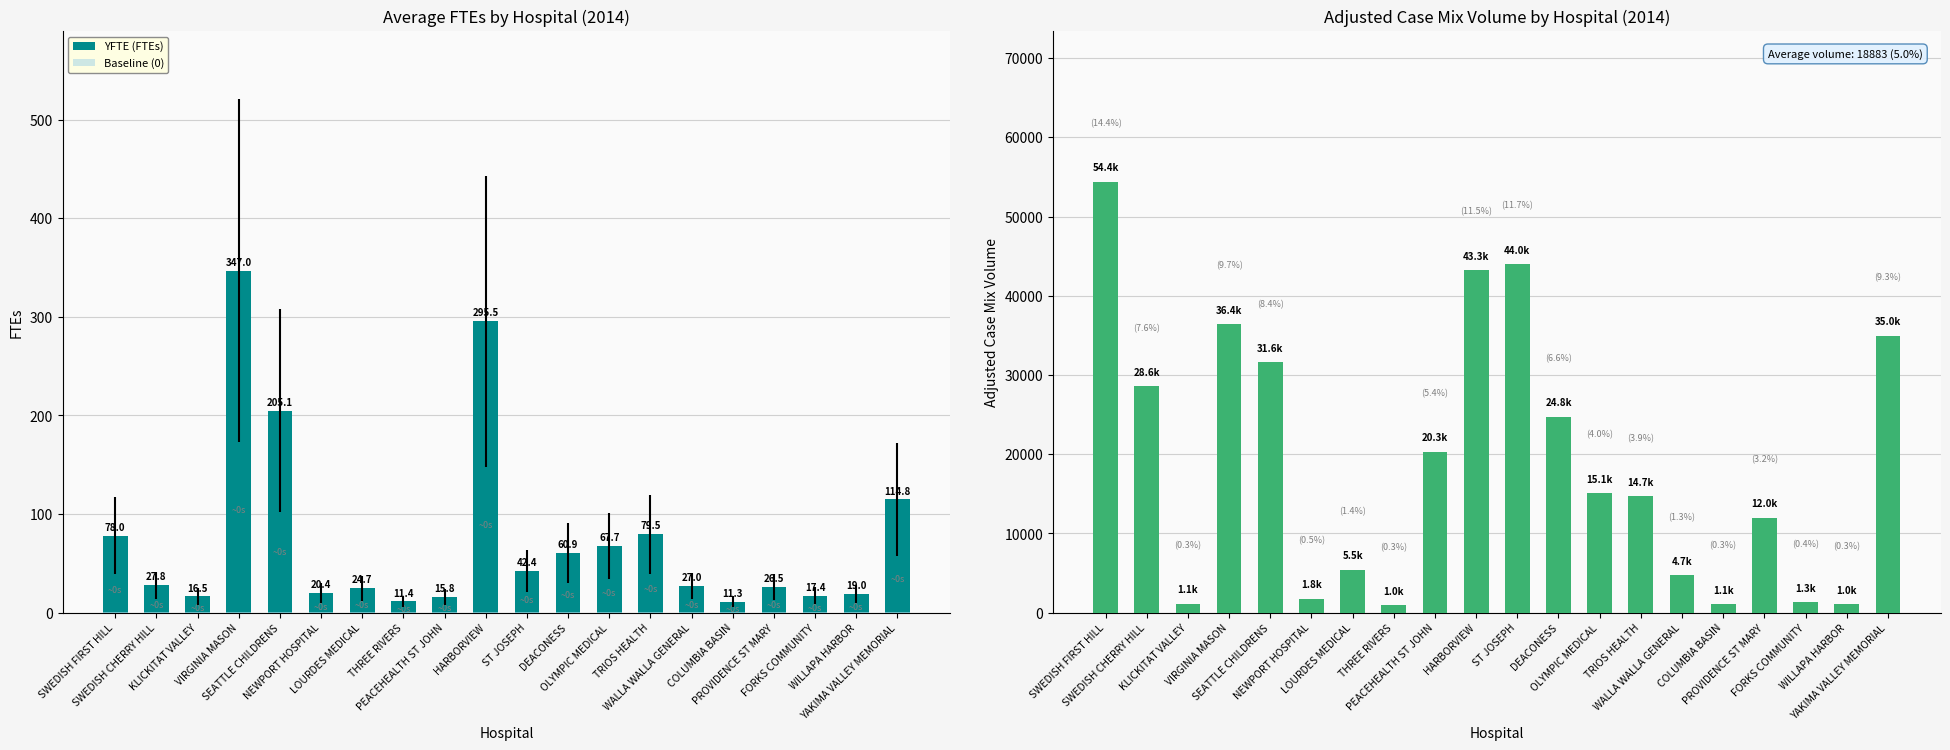

Is the value of Adjusted Case Mix at HARBORVIEW greater than the value of YFTE (FTEs) at SEATTLE CHILDRENS?

Yes